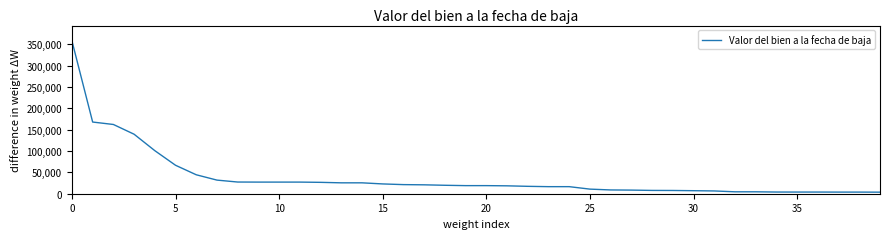

What is the greatest value displayed?

358307.3